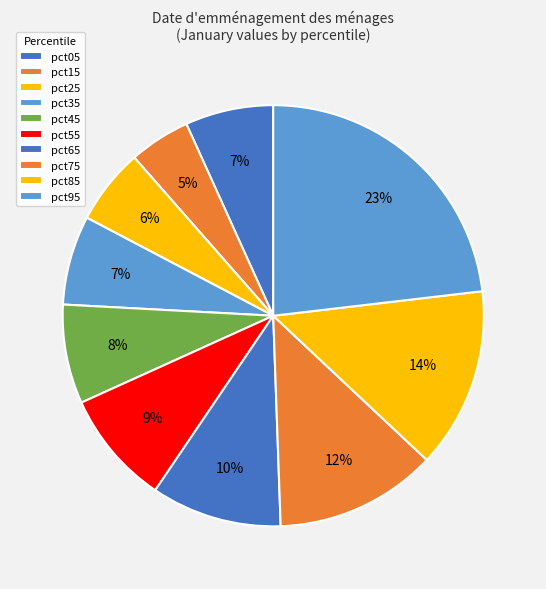

What percentage is NOT represented by pct05?

93.2%